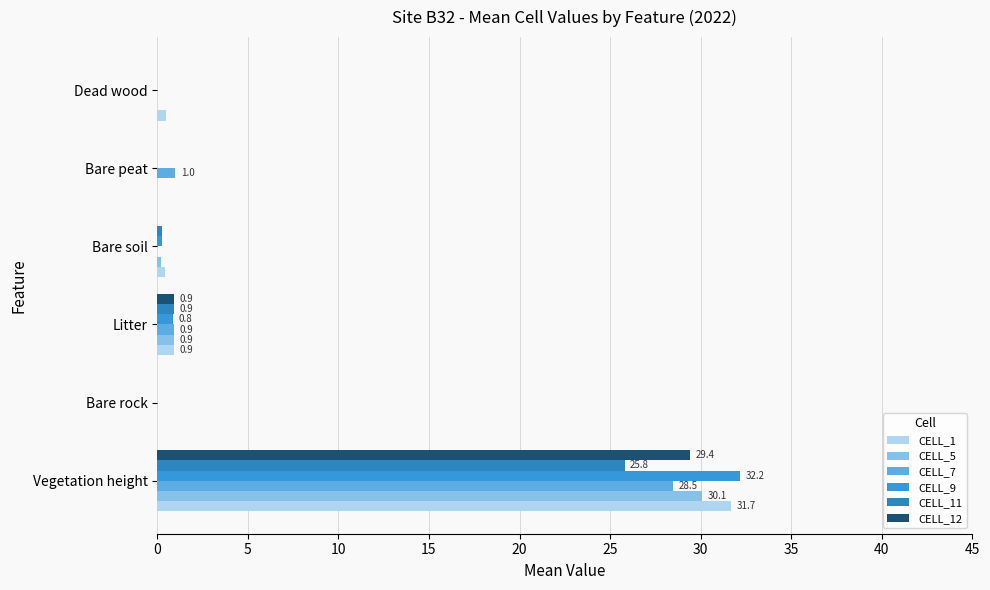

What is the average value of the CELL_7 series?

5.1